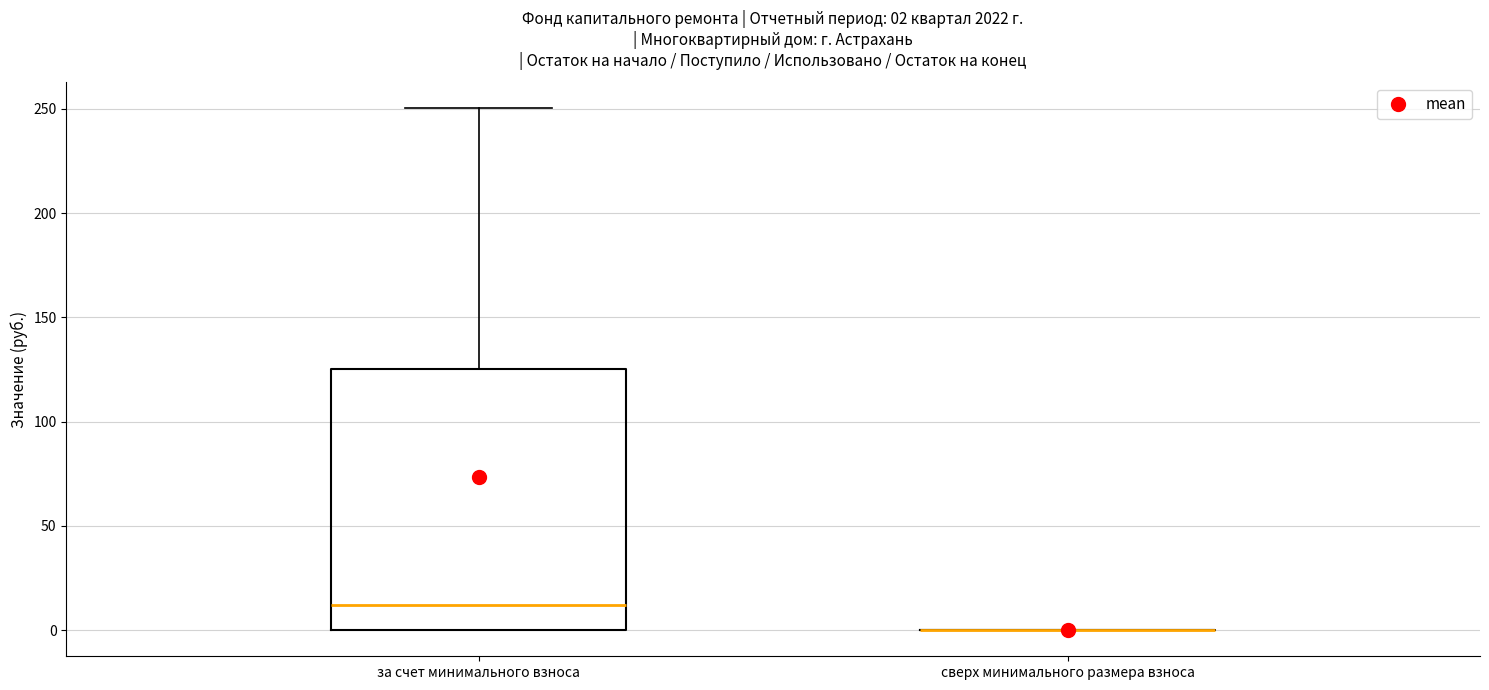

Comparing the boxes themselves (not the whiskers), which one is the tallest?

за счет минимального взноса